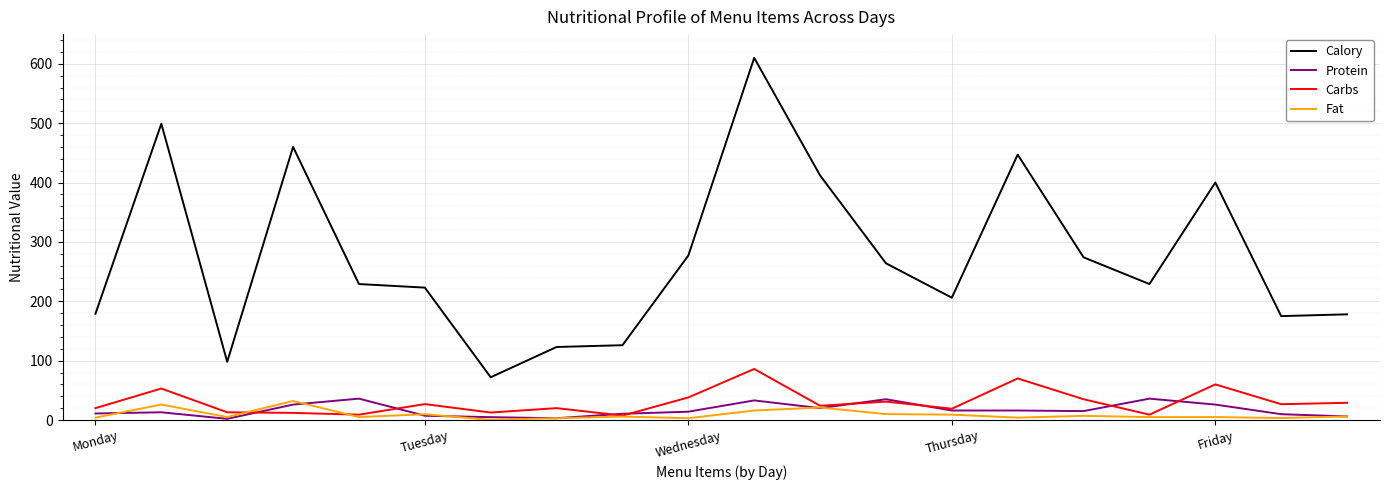

What are all the series names shown in the legend?

Calory, Protein, Carbs, Fat